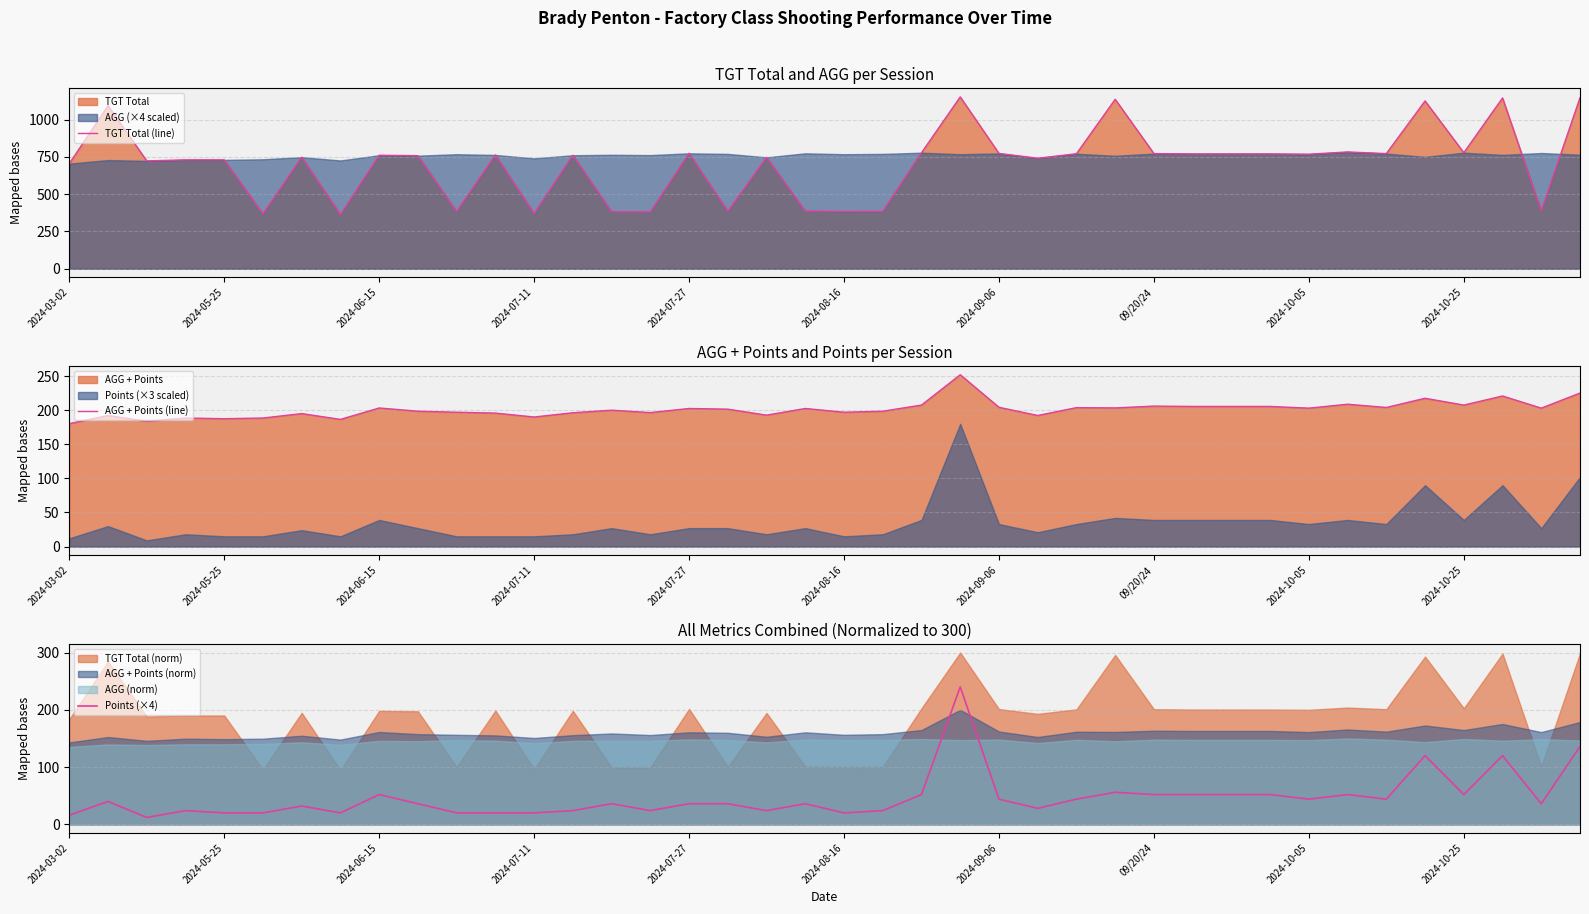

Is it true that AGG + Points (line) equals 190.0 at 2024-07-11?

True